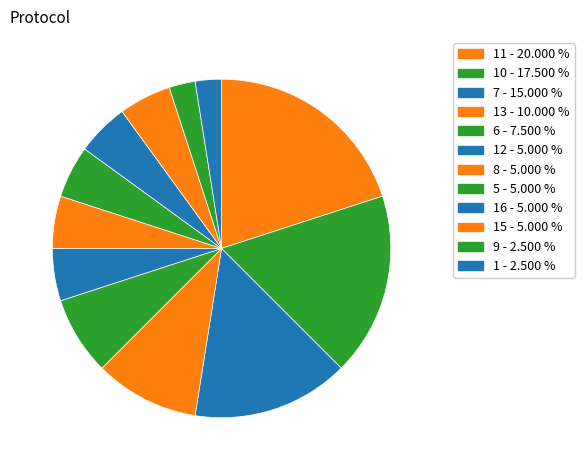

How many segments does this pie chart have?

12